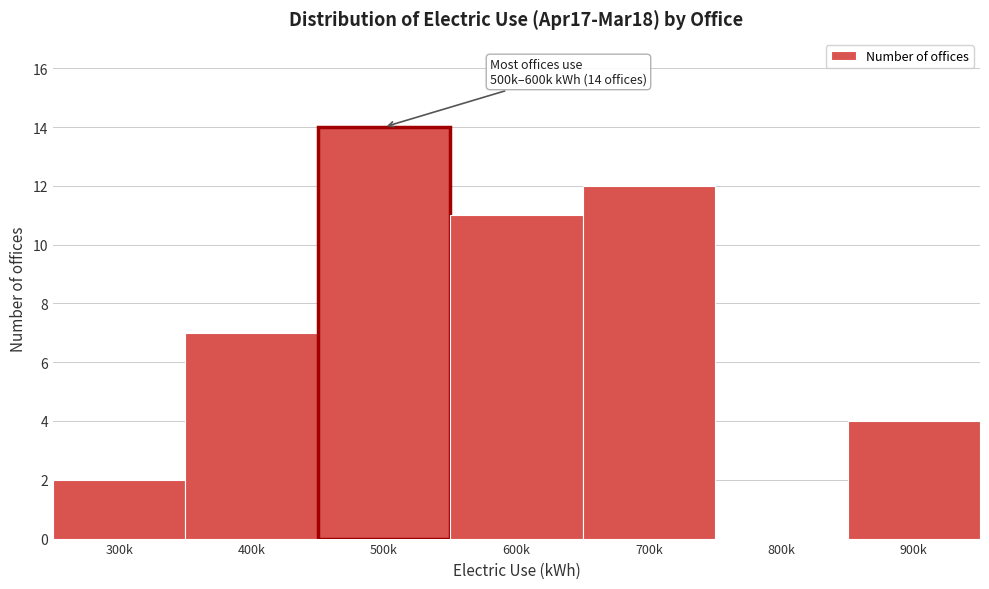

Reading left to right, extract all data points from this chart.

300k=2	400k=7	500k=14	600k=11	700k=12	800k=0	900k=4